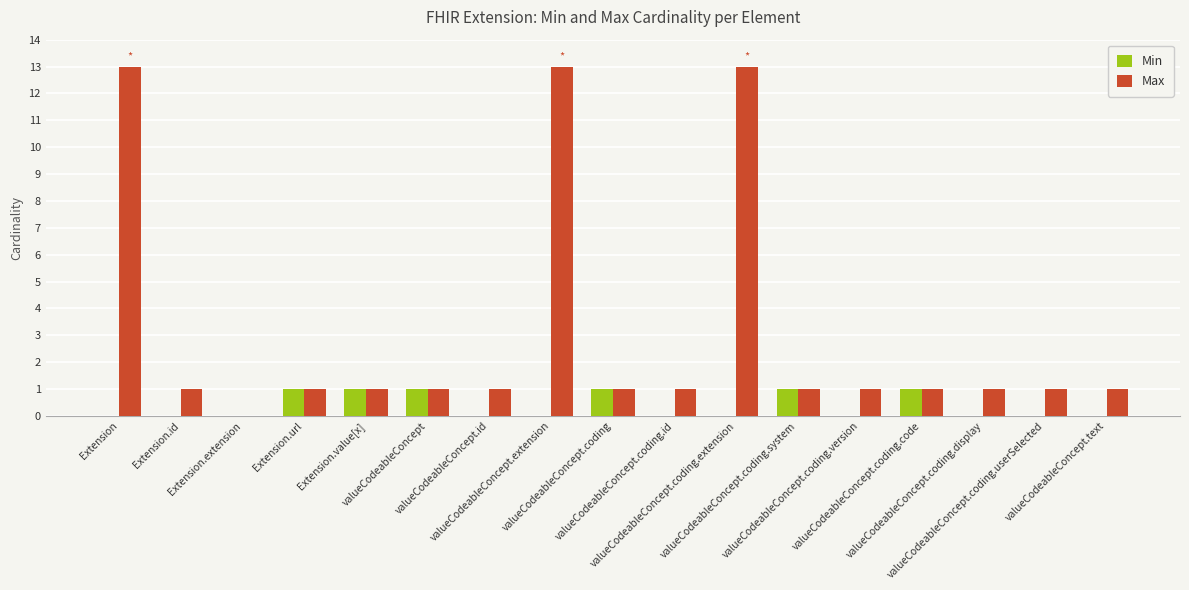

What is the sum of all Max values?

52